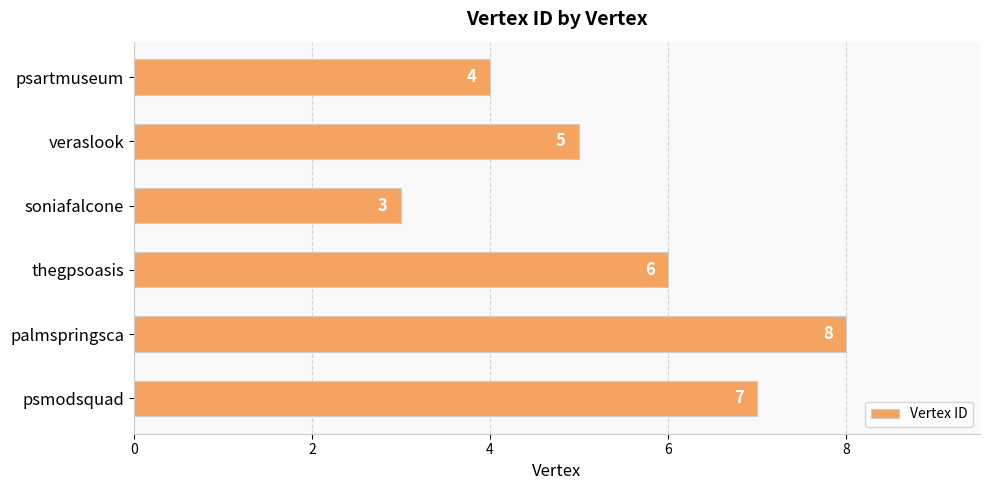

What is the ratio of the value at psmodsquad to the value at thegpsoasis?

1.2